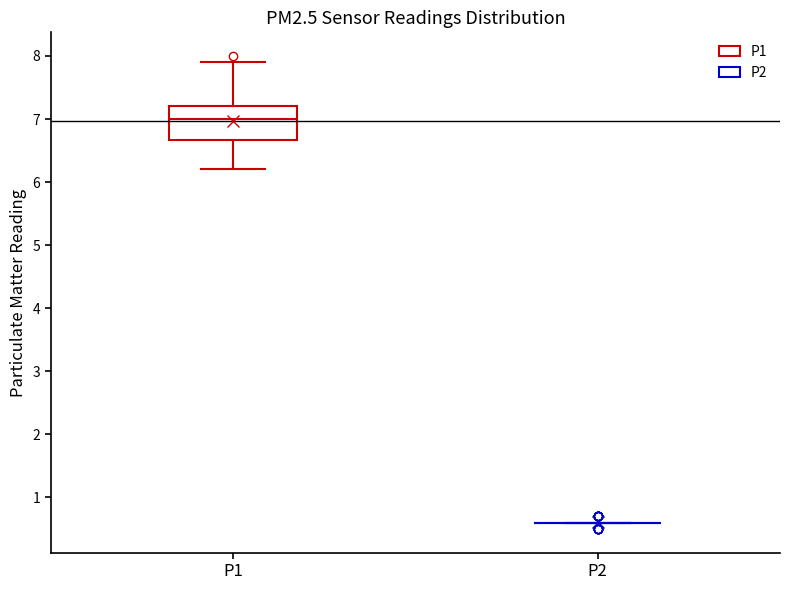

Comparing the boxes themselves (not the whiskers), which one is the tallest?

P1